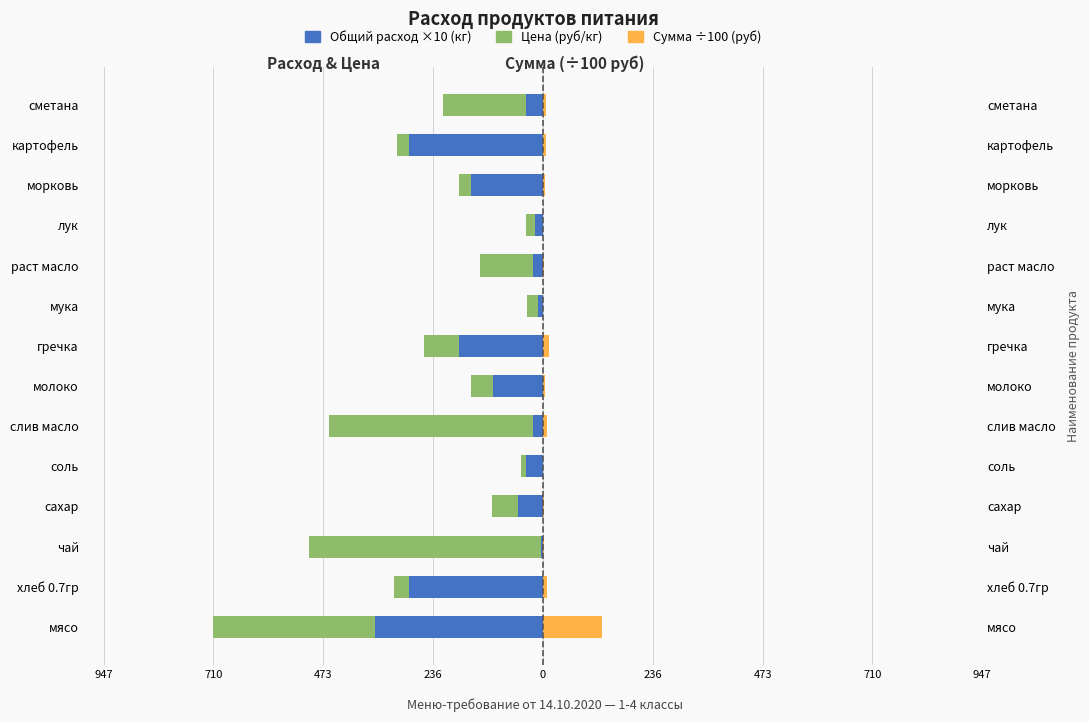

How many data points in Цена (руб/кг) are above -47?

6